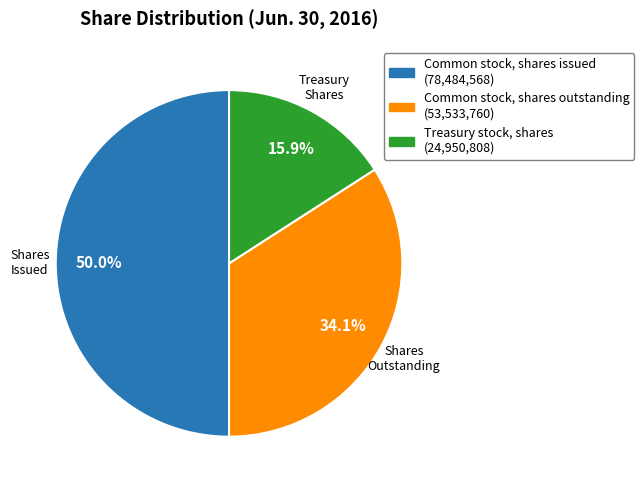

What is the largest slice in the pie chart?

Common stock, shares issued